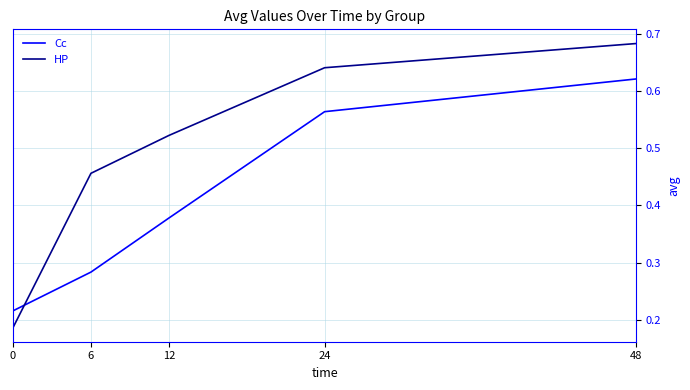

Which series has the largest range (max minus min)?

HP